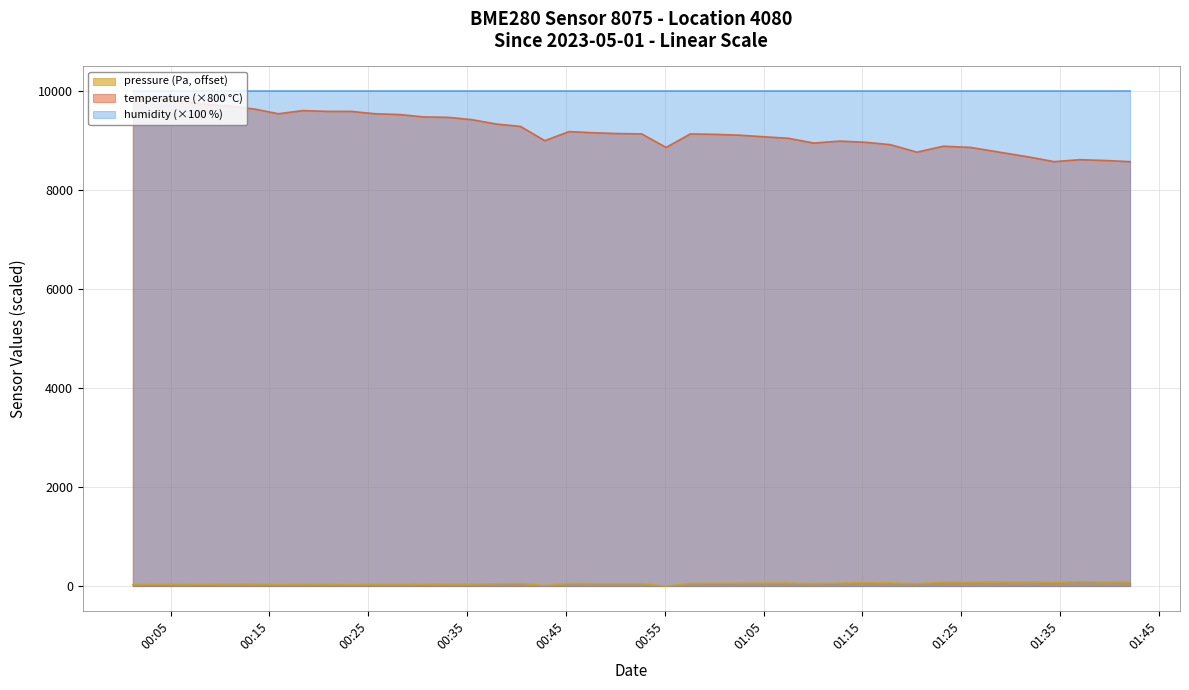

What is the highest value of the temperature (×800 °C) series?

9856.0